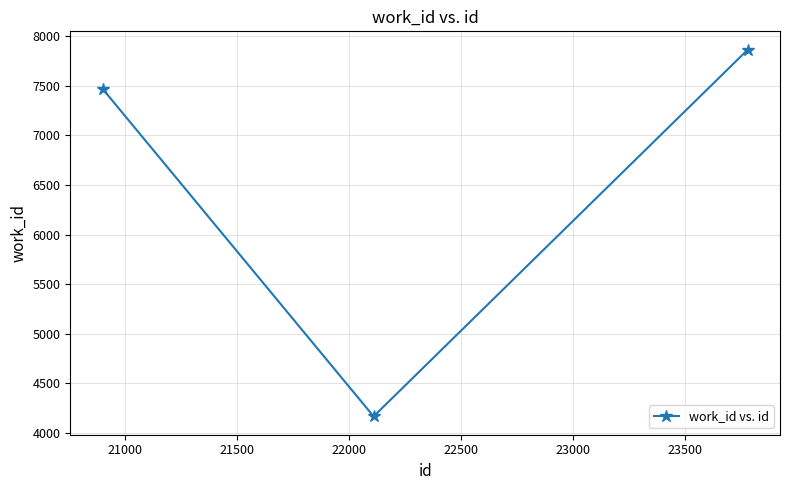

Reading left to right, list all the values displayed in this chart.

7470	4167	7864